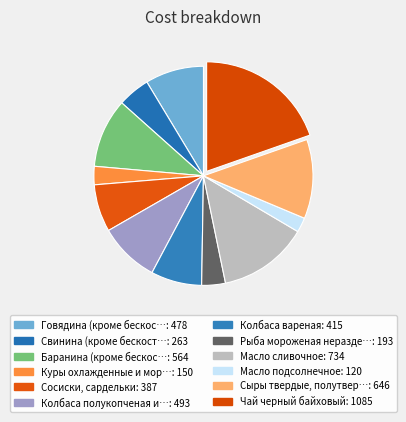

What is the largest slice in the pie chart?

Чай черный байховый